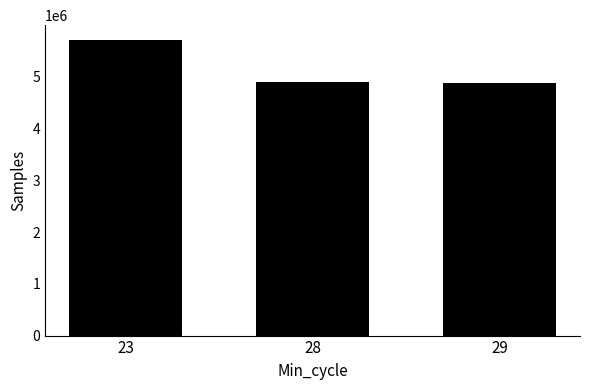

True or false: the data shows 8108499 at 29.

False